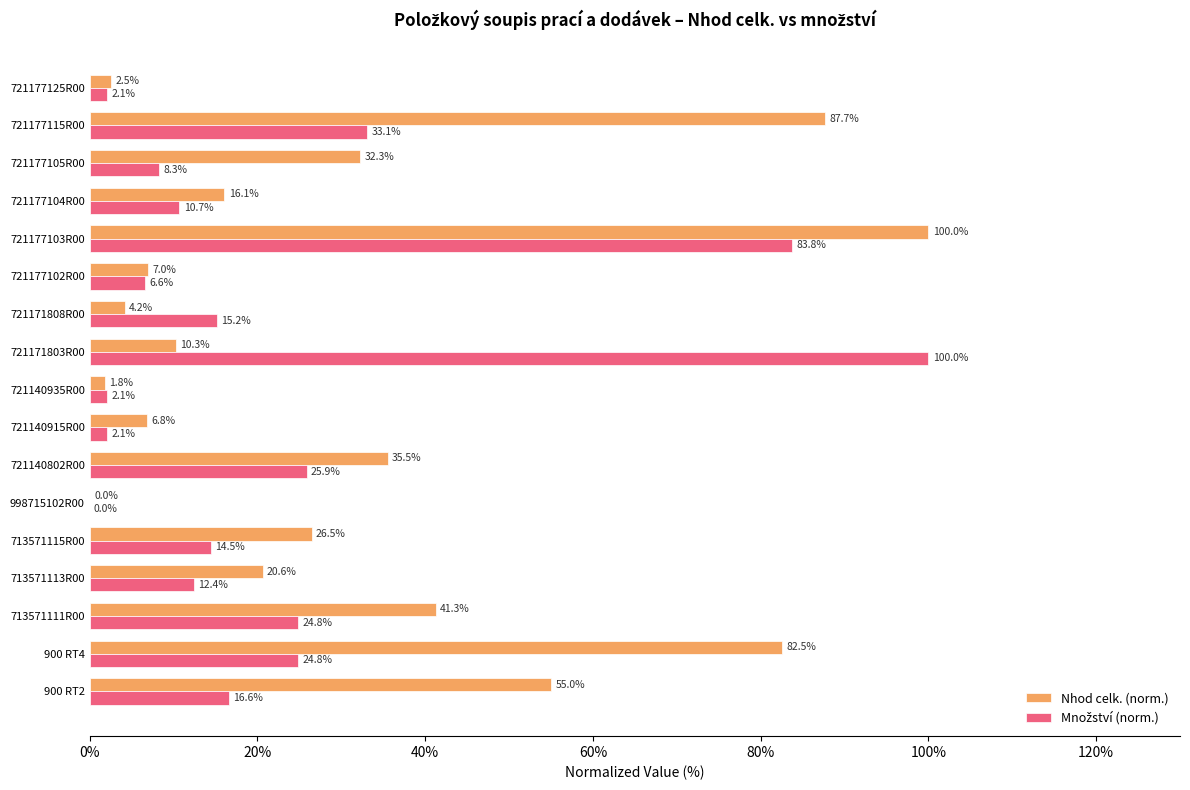

What is the sum of all Nhod celk. (norm.) values?

530.1